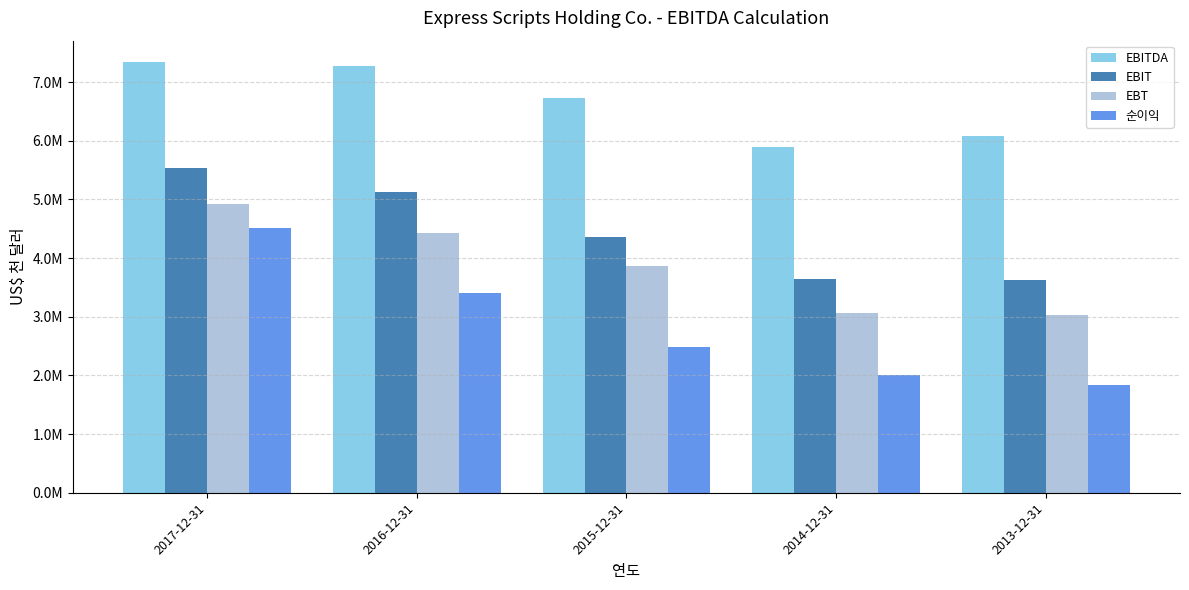

What are all the series names shown in the legend?

EBITDA, EBIT, EBT, 순이익